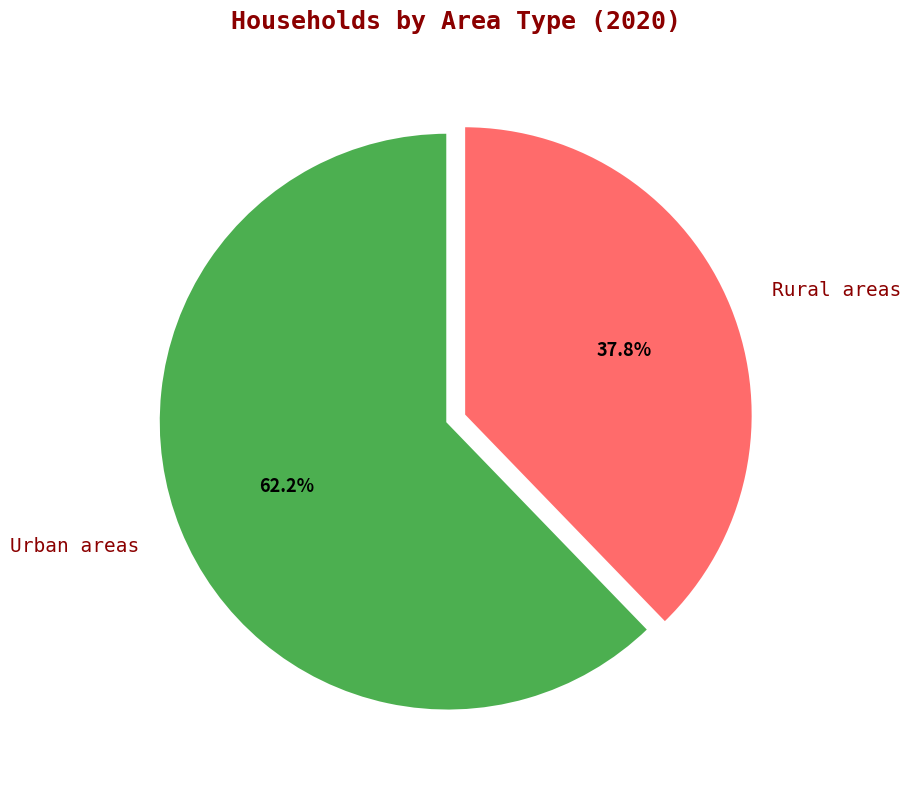

Is Urban areas the majority of the pie?

Yes